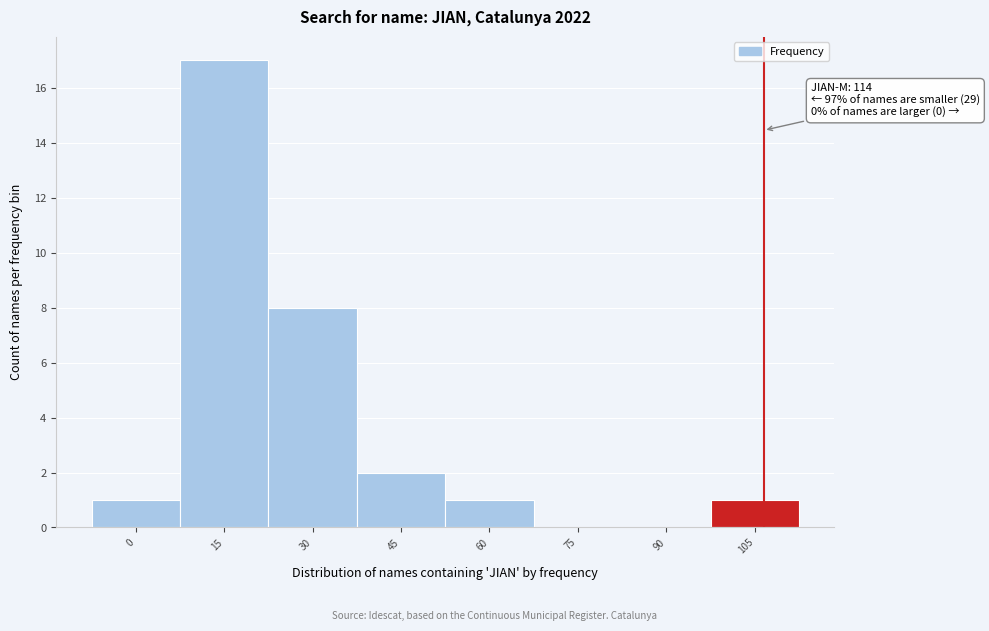

Reading left to right, transcribe all the data shown in this chart.

0=1	15=17	30=8	45=2	60=1	75=0	90=0	105=1